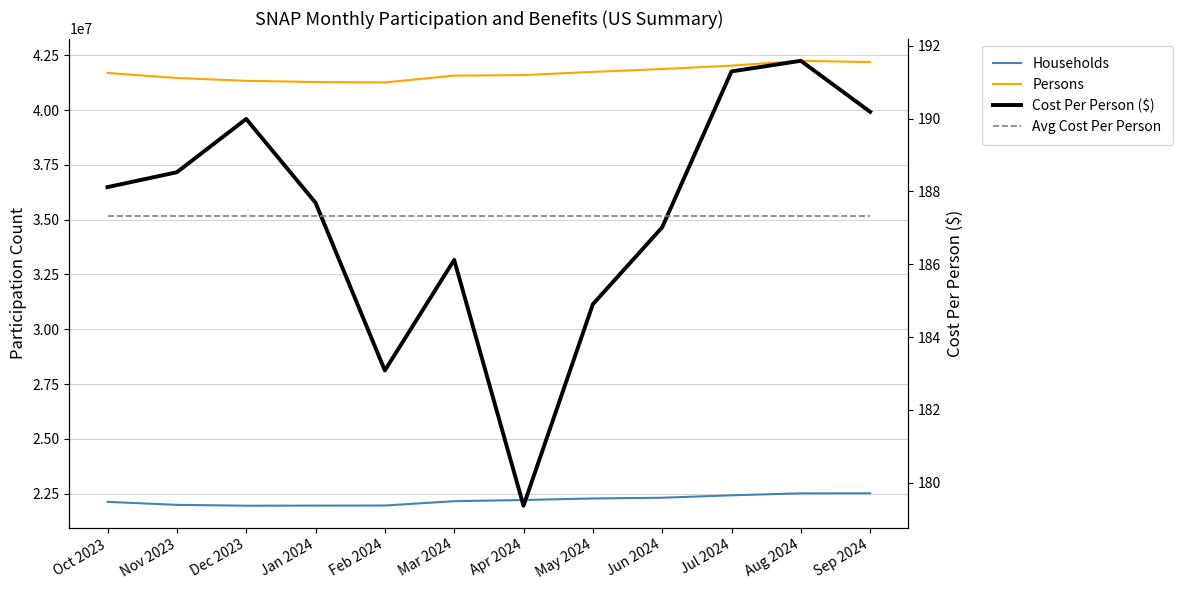

What is the minimum value for Avg Cost Per Person?

187.3